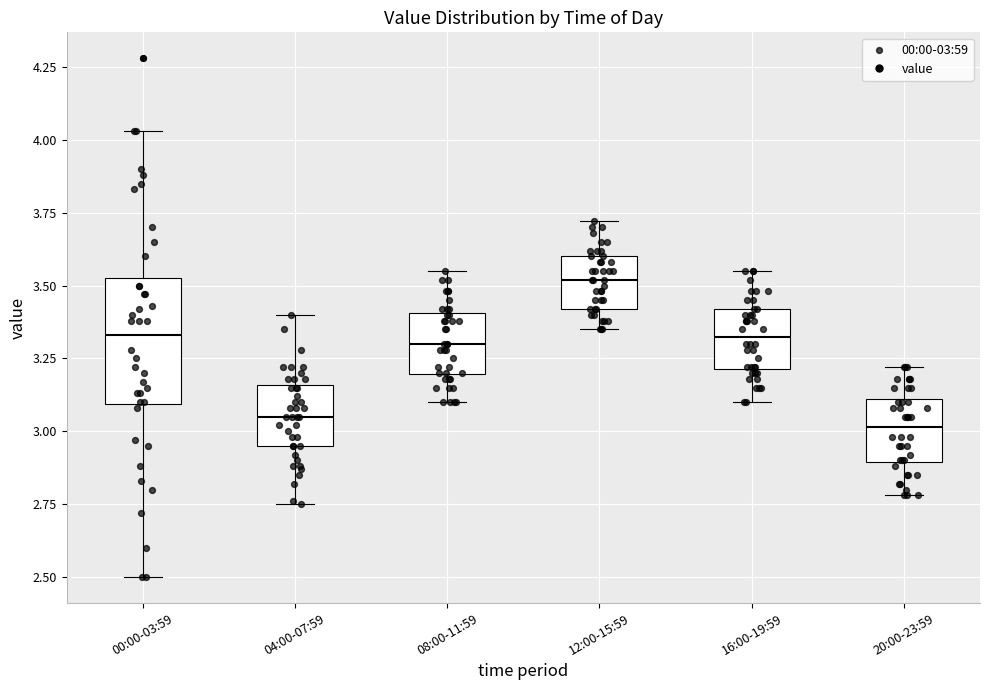

Reading left to right, transcribe this box plot: for each box, give where its median line is, the range the box spans, and where its two whiskers end, as read against the y-axis. The values are not printed on the chart, so give them approximately, as read against the axis.

00:00-03:59: median 3.35, box 3.10 to 3.55, whiskers 2.50 to 4.05
04:00-07:59: median 3.05, box 2.95 to 3.15, whiskers 2.75 to 3.40
08:00-11:59: median 3.30, box 3.20 to 3.40, whiskers 3.10 to 3.55
12:00-15:59: median 3.50, box 3.40 to 3.60, whiskers 3.35 to 3.70
16:00-19:59: median 3.35, box 3.20 to 3.40, whiskers 3.10 to 3.55
20:00-23:59: median 3.00, box 2.90 to 3.10, whiskers 2.80 to 3.20